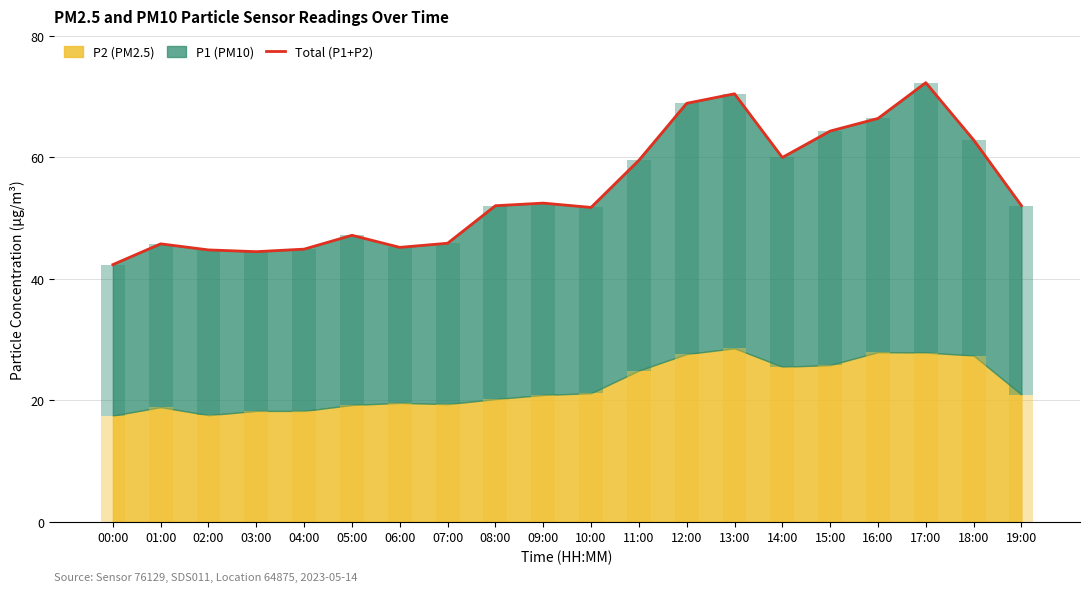

Read the value at 13:00.

70.5